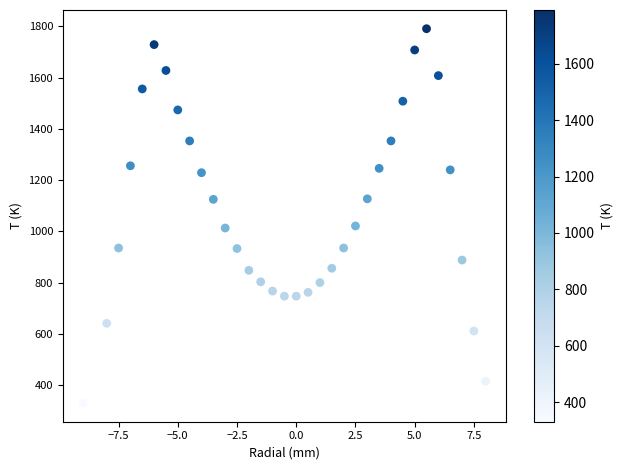

What is the range of X values (max minus min)?

17.0